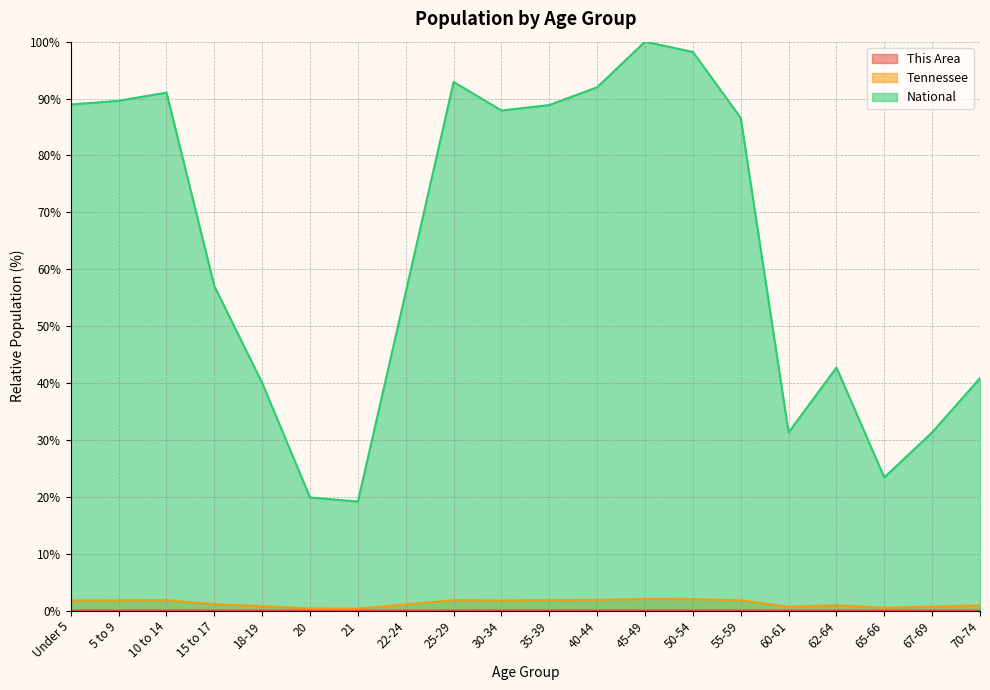

Is the value of This Area at 70-74 greater than the value of National at 21?

No